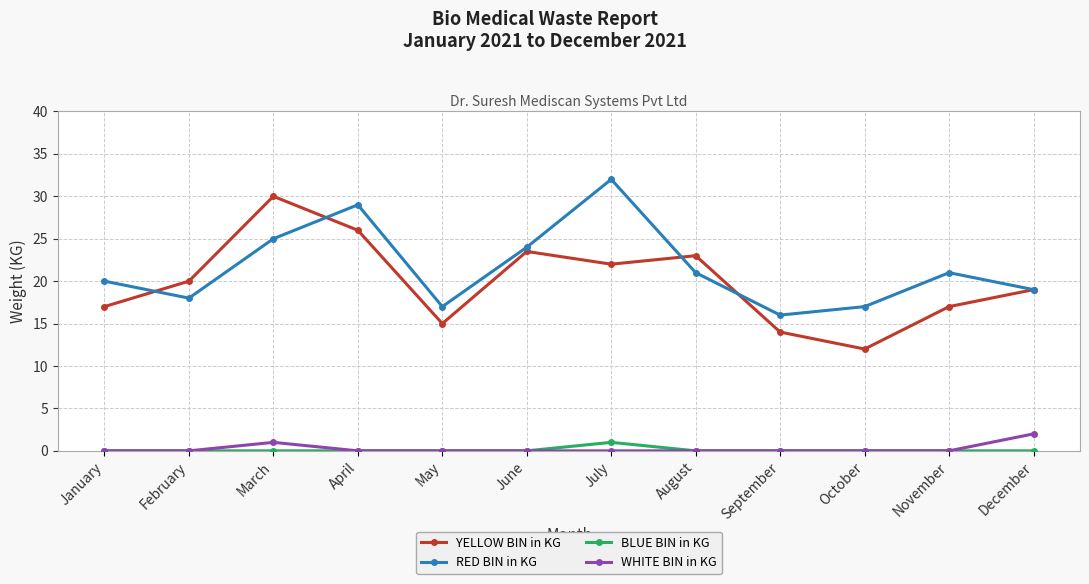

Between July and September, which series saw the biggest shift?

RED BIN in KG